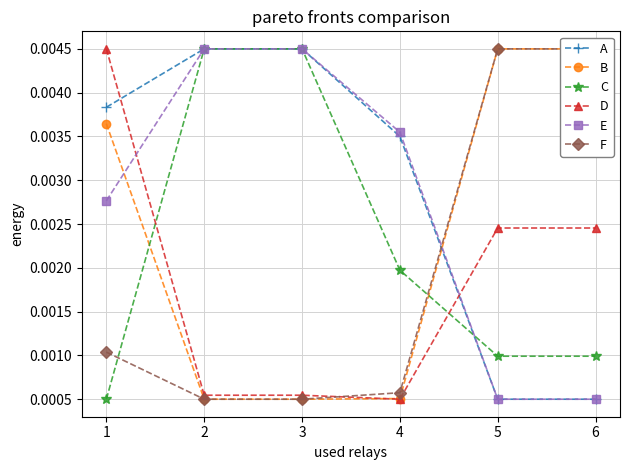

Reading left to right, transcribe all the data shown in this chart.

A: 1=0.0	2=0.0	3=0.0	4=0.0	5=0.0	6=0.0
B: 1=0.0	2=0.0	3=0.0	4=0.0	5=0.0	6=0.0
C: 1=0.0	2=0.0	3=0.0	4=0.0	5=0.0	6=0.0
D: 1=0.0	2=0.0	3=0.0	4=0.0	5=0.0	6=0.0
E: 1=0.0	2=0.0	3=0.0	4=0.0	5=0.0	6=0.0
F: 1=0.0	2=0.0	3=0.0	4=0.0	5=0.0	6=0.0